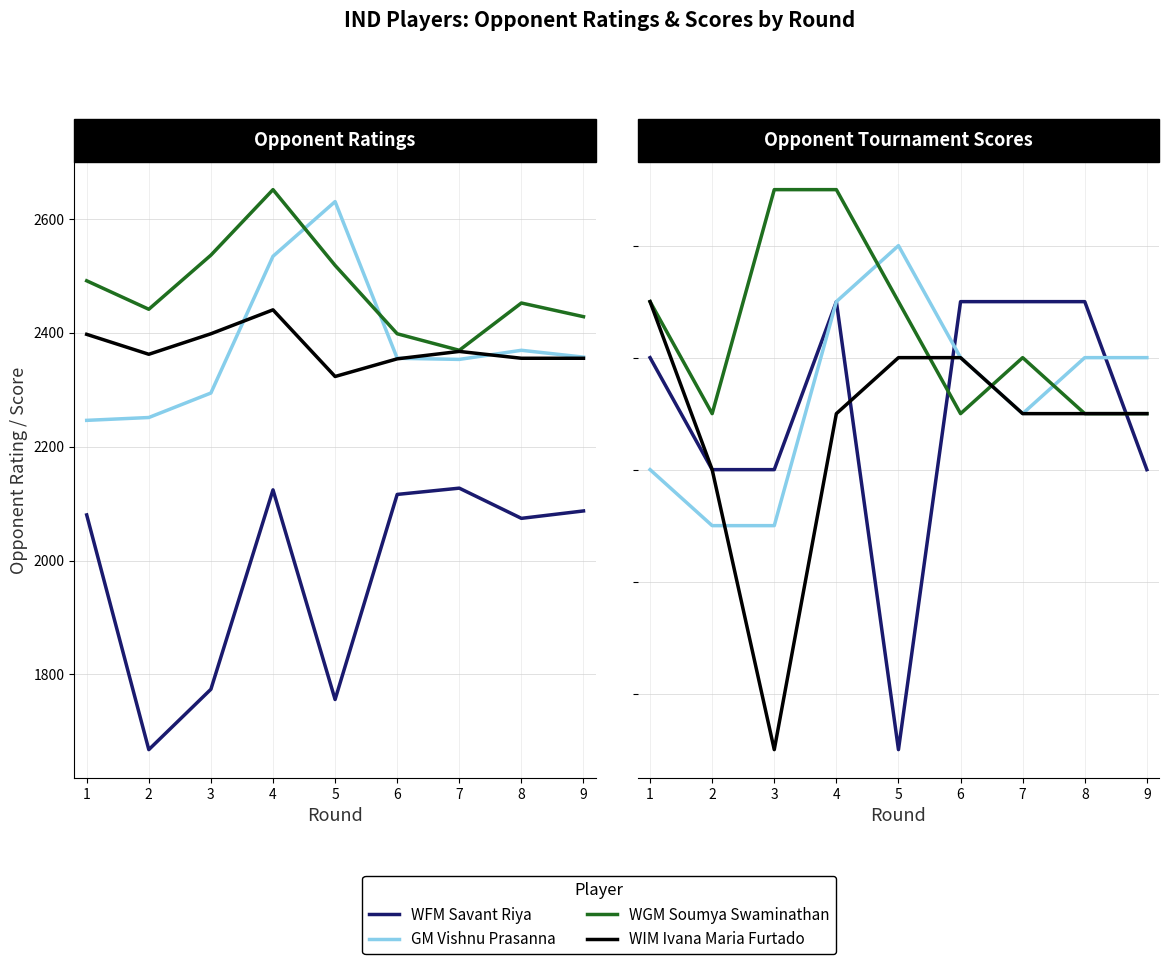

Which label corresponds to the smallest value in the chart?

5